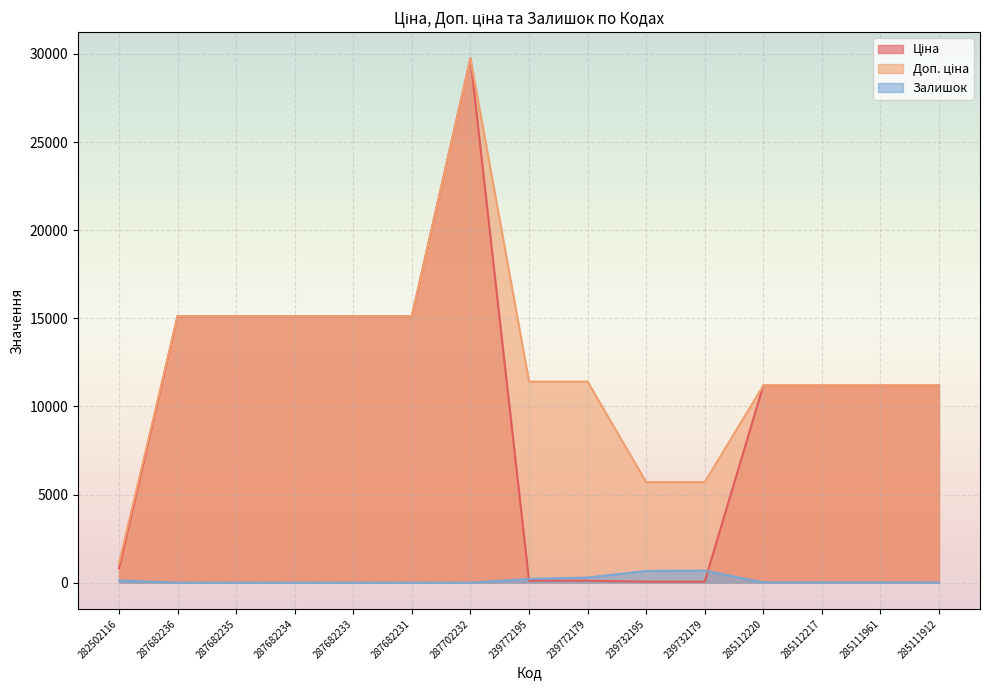

What is the label of the 9th point from the right?

287702232